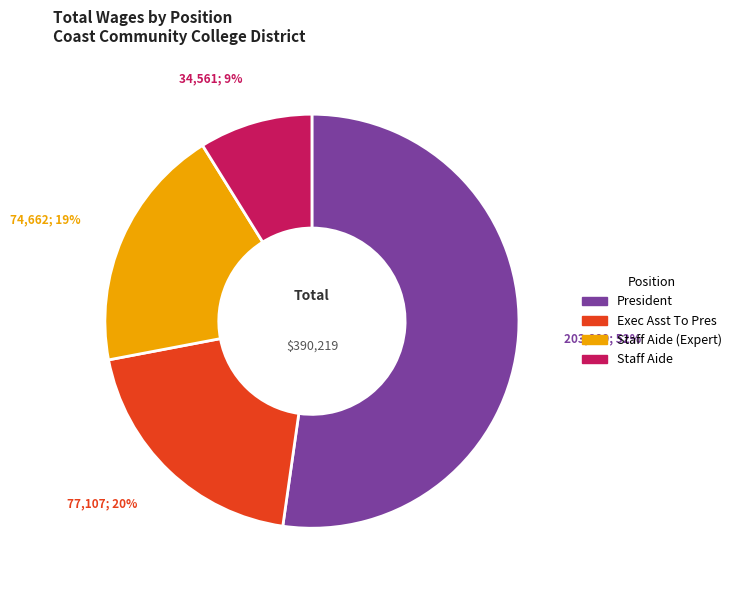

How many slices are in this pie chart?

4